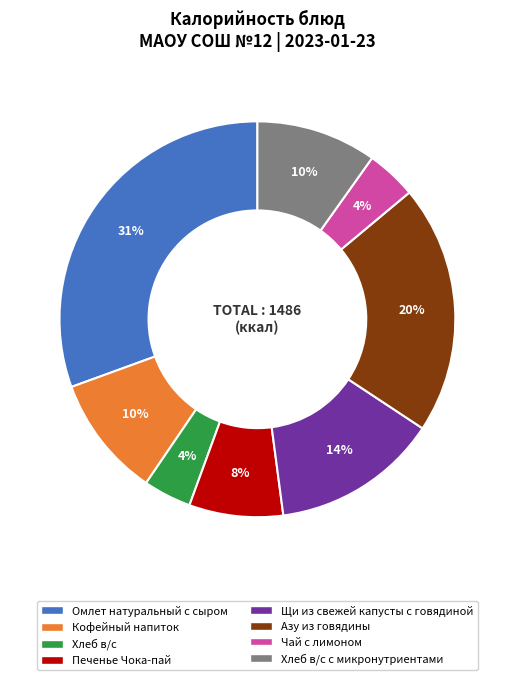

Does any single category account for the majority?

No